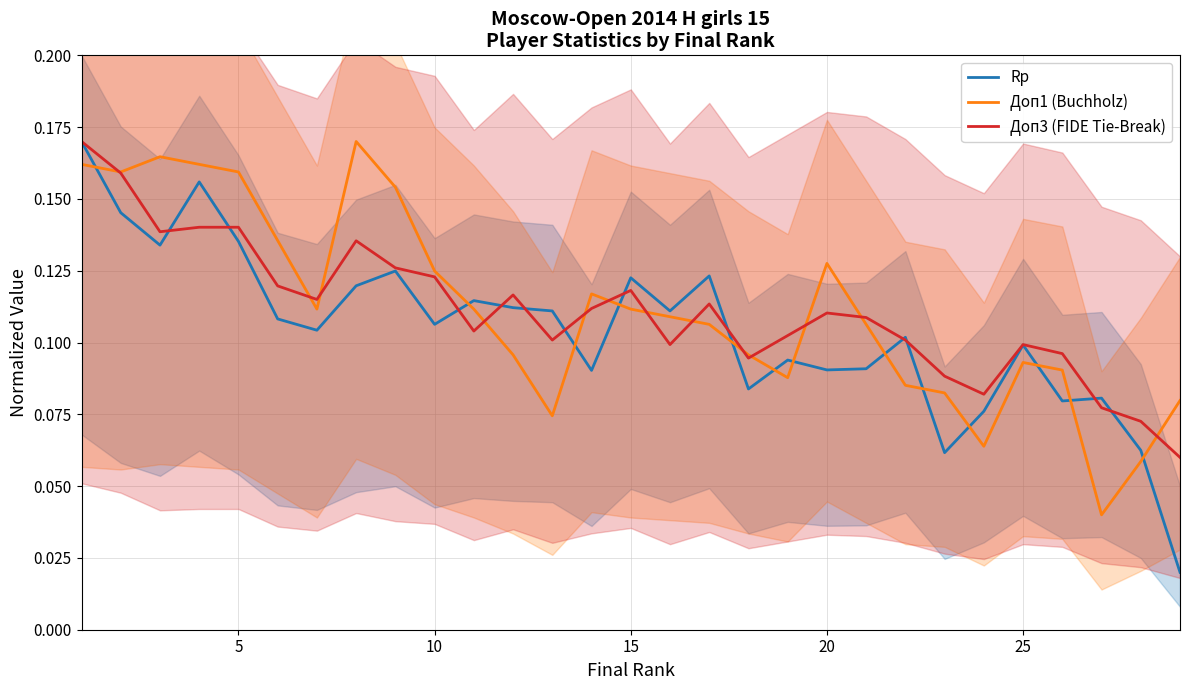

Which series ends up on top after the final intersection of Rp and Доп1 (Buchholz)?

Доп1 (Buchholz)